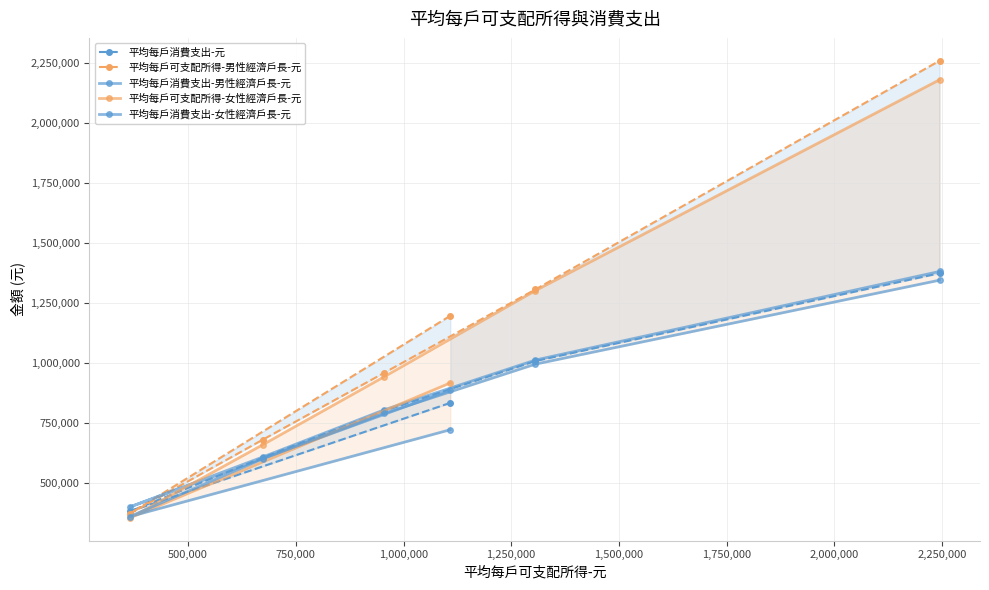

What is the difference between the maximum and second lowest values in the 平均每戶可支配所得-男性經濟戶長-元 series?

1579661